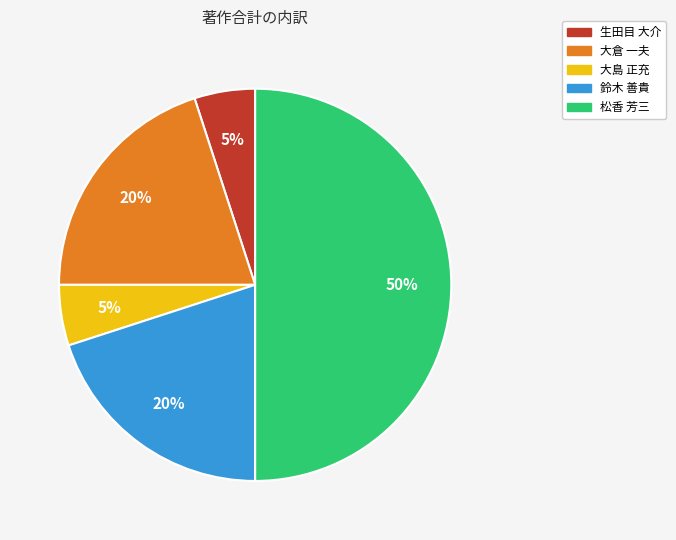

To the nearest percent, what is the difference between the largest and smallest slice percentages?

45%